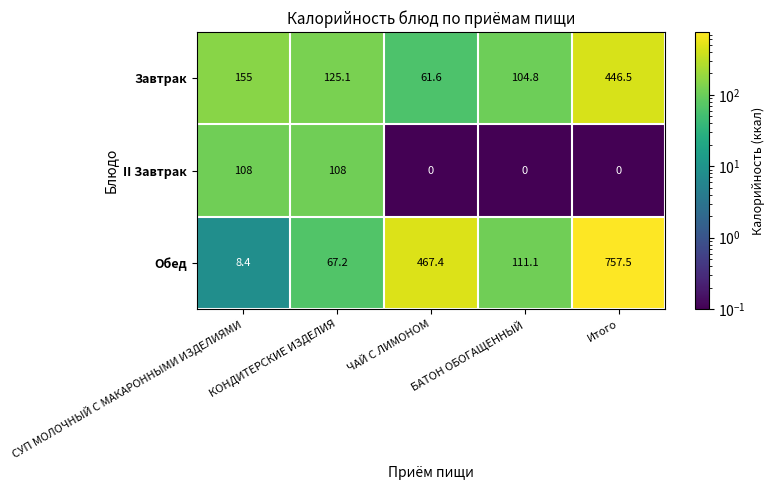

How many categories are shown in the chart?

5